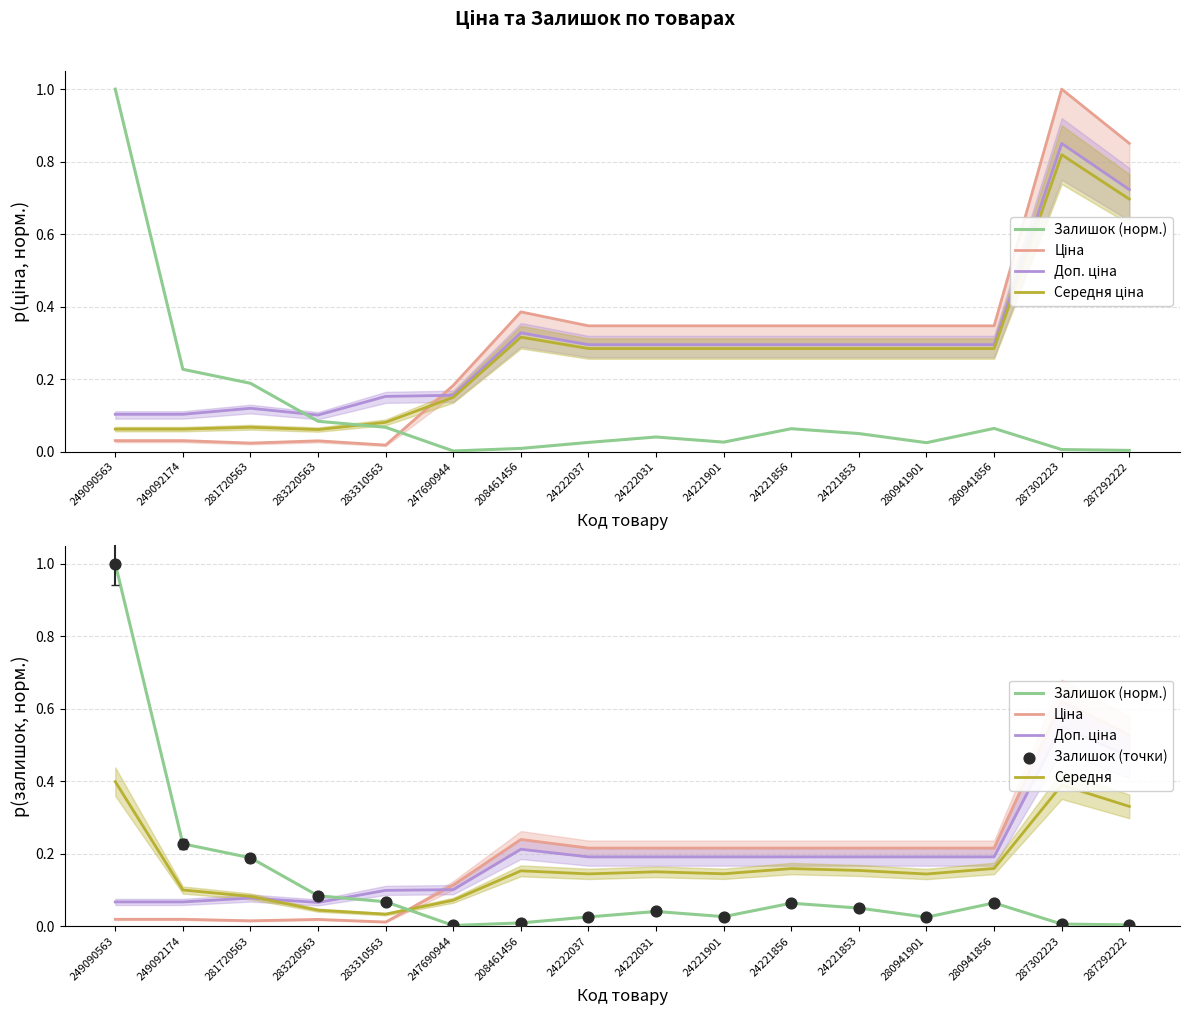

What are all the series names shown in the legend?

Залишок (норм.), Ціна, Доп. ціна, Середня ціна, Середня, Залишок (точки)